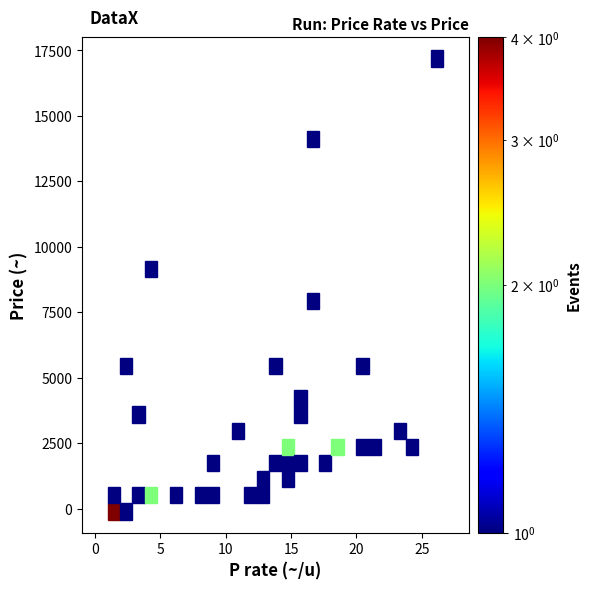

What Y value in the scatter plot is closest to 8540?

8000